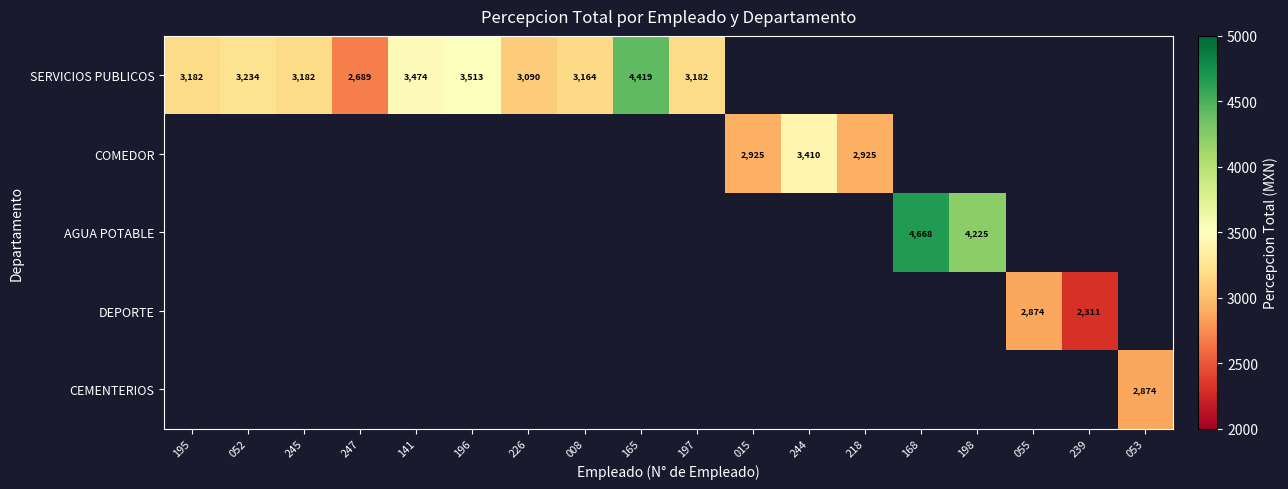

Which series has the largest range (max minus min)?

SERVICIOS PUBLICOS